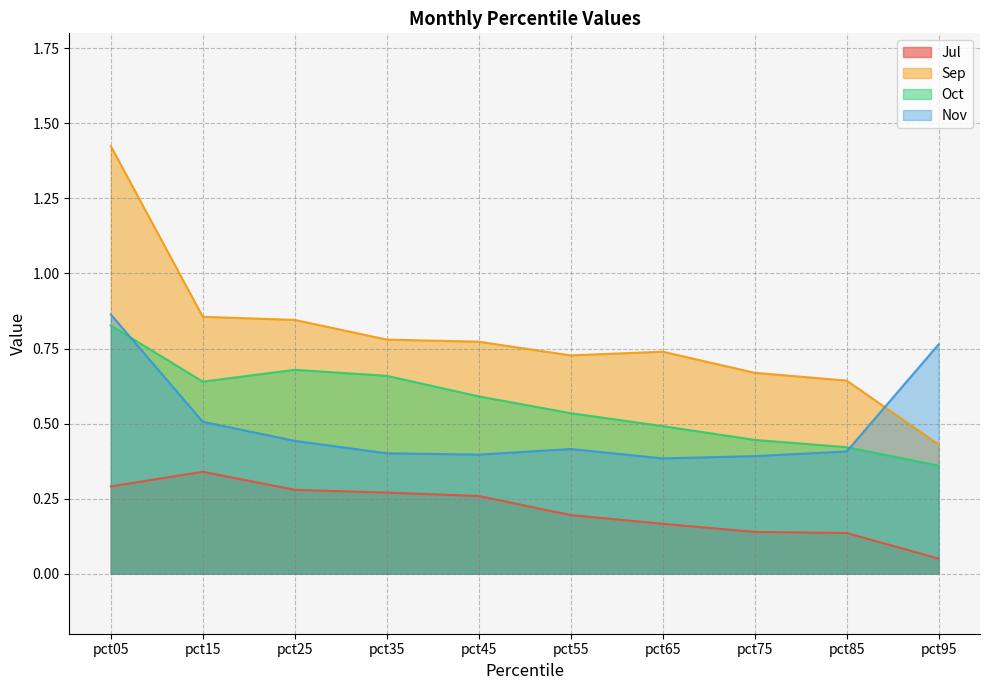

What is the difference between the maximum and second lowest values in the Jul series?

0.2